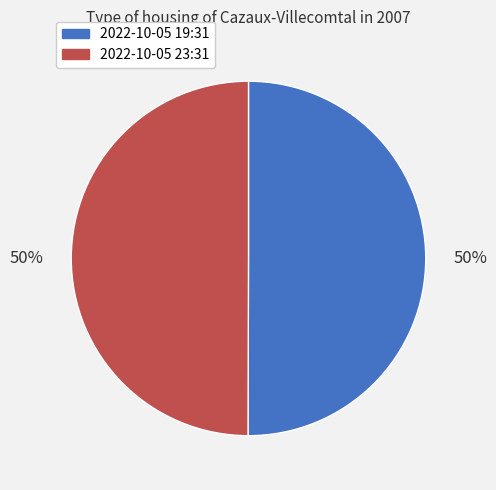

Rank the categories by value from lowest to highest.

2022-10-05T23:31:38.747Z, 2022-10-05T19:31:39.033Z